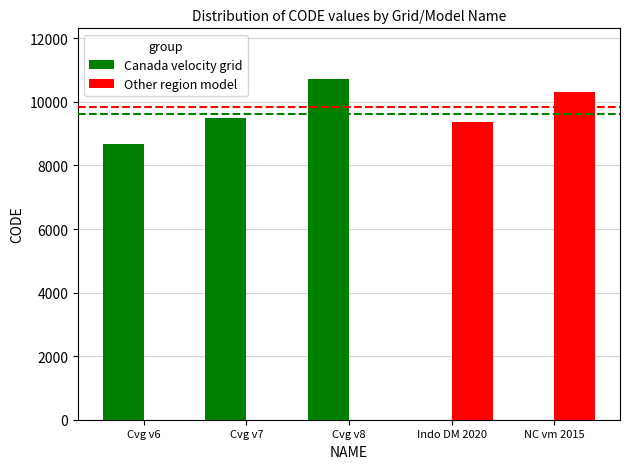

What is the maximum value shown in the chart?

10707